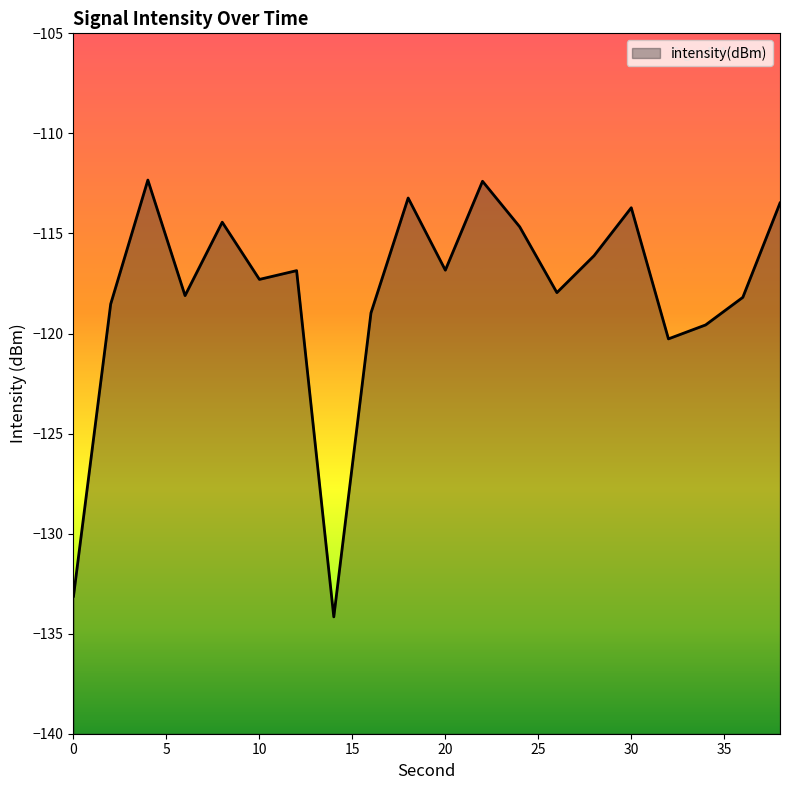

What is the difference between the maximum and minimum values?

21.8